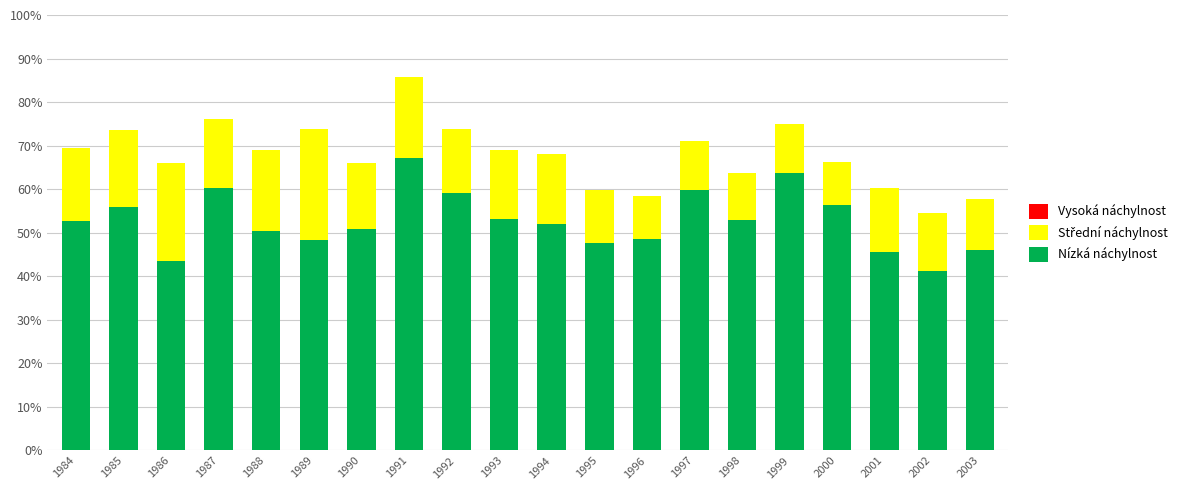

What is the total value across all series at 1992?

73.7